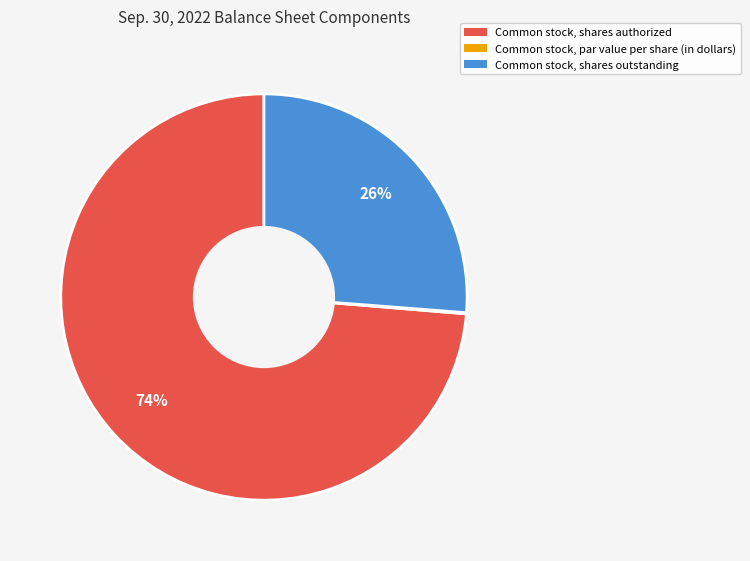

Approximately how many times larger is the value at Common stock, shares outstanding compared to Common stock, shares authorized?

0.4